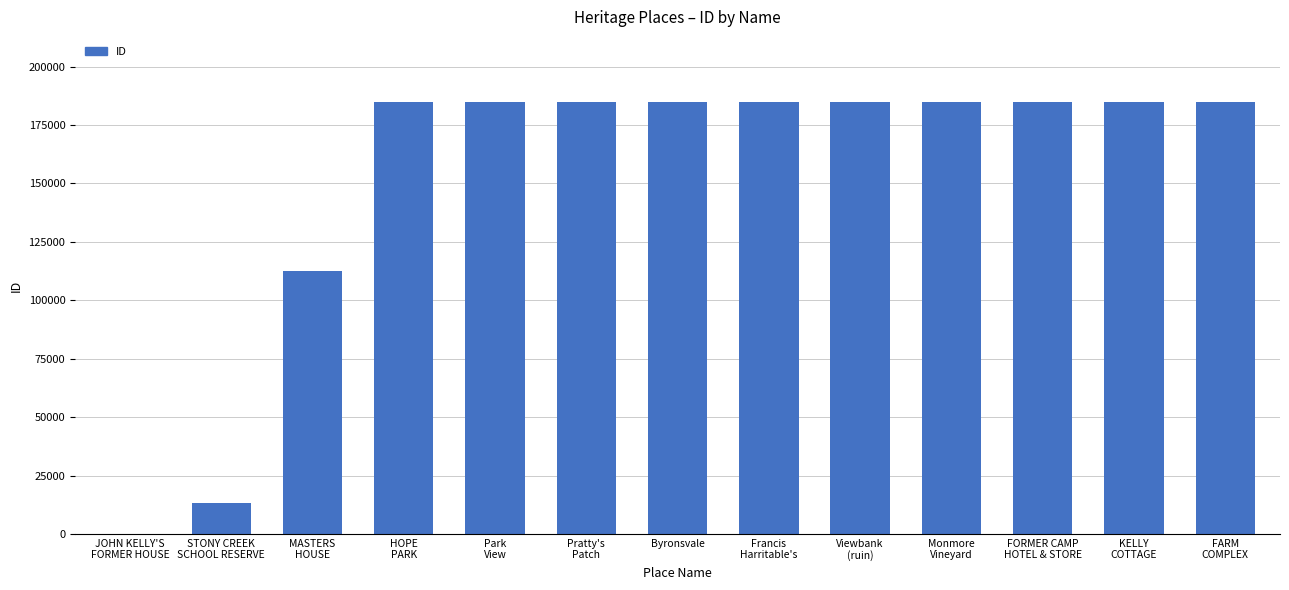

Is it true that the value at Byronsvale is 81289?

False